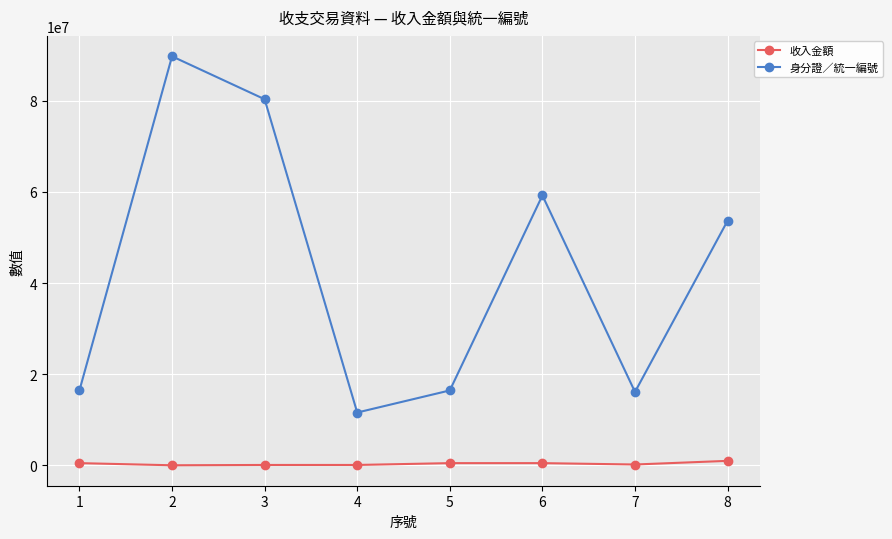

How many interior local peaks does the 身分證／統一編號 series have?

2